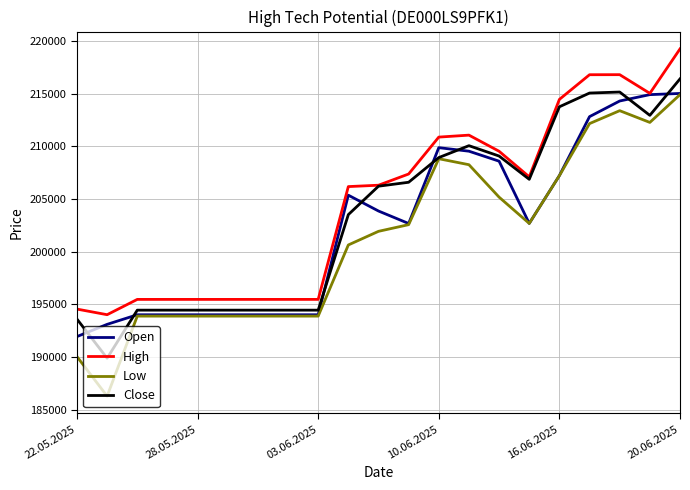

True or false: High and Low intersect in this chart.

False